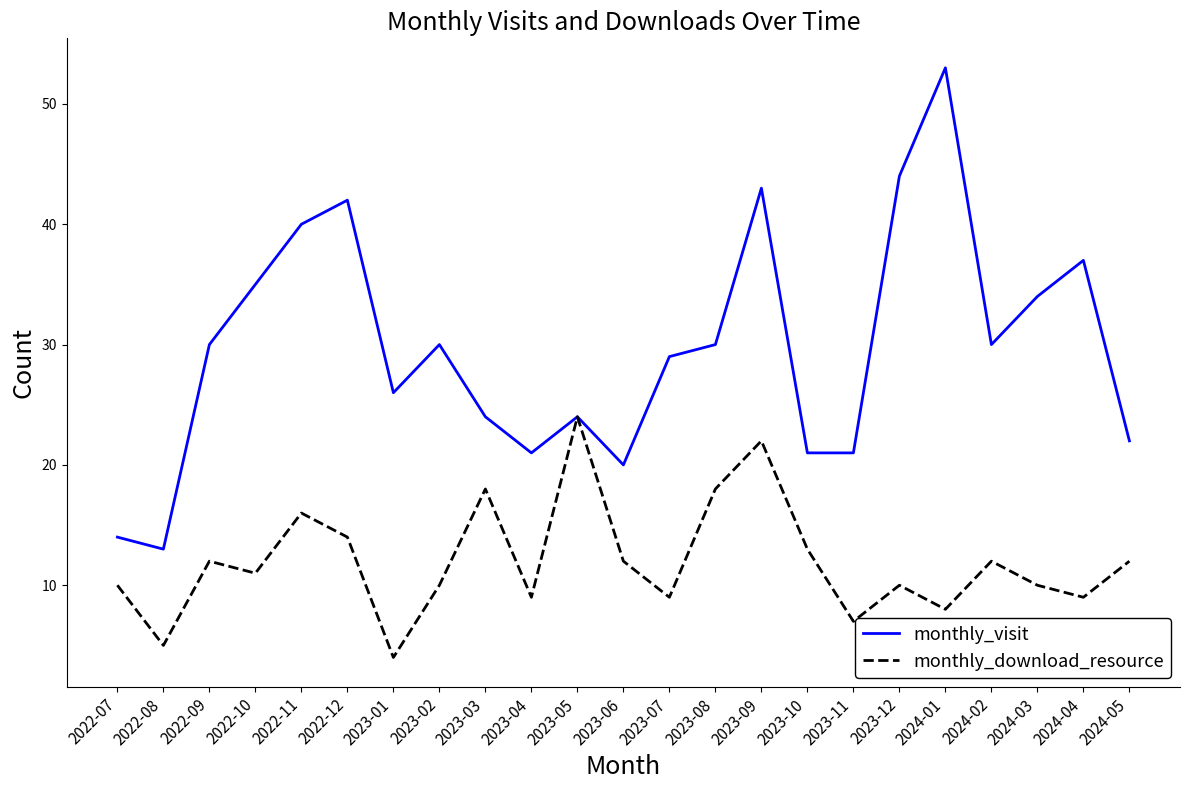

True or false: monthly_download_resource has a value of 10 at 2024-03.

True